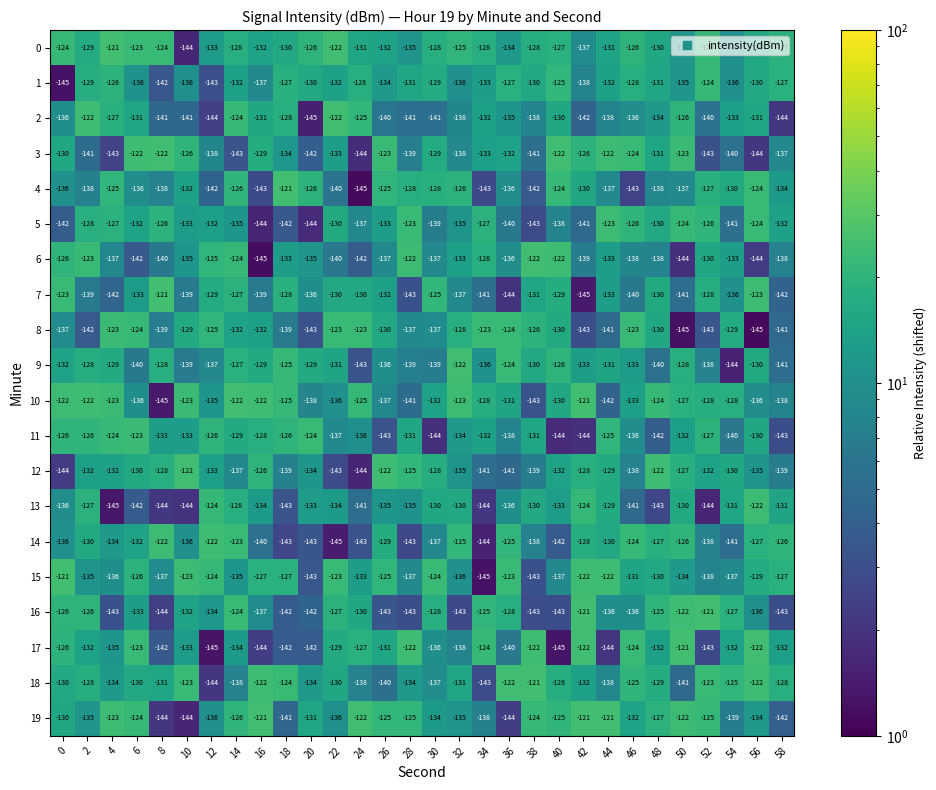

What is the difference between the highest and lowest values at 24?

23